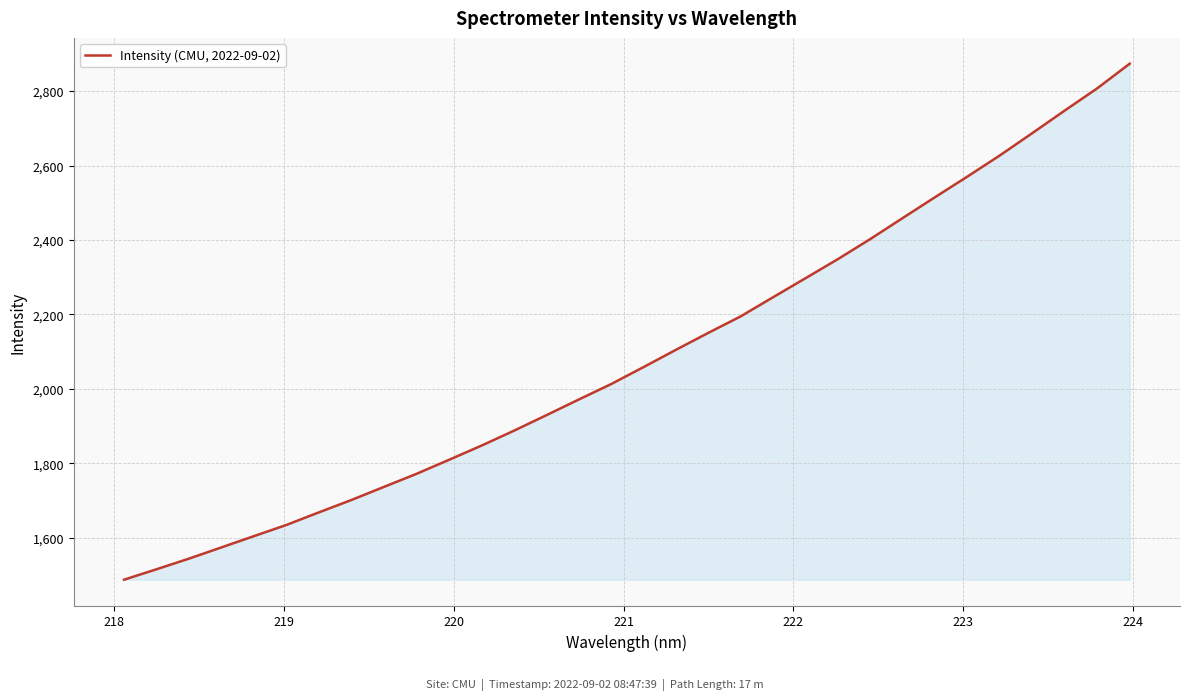

What is the difference between the maximum and minimum values?

1385.4